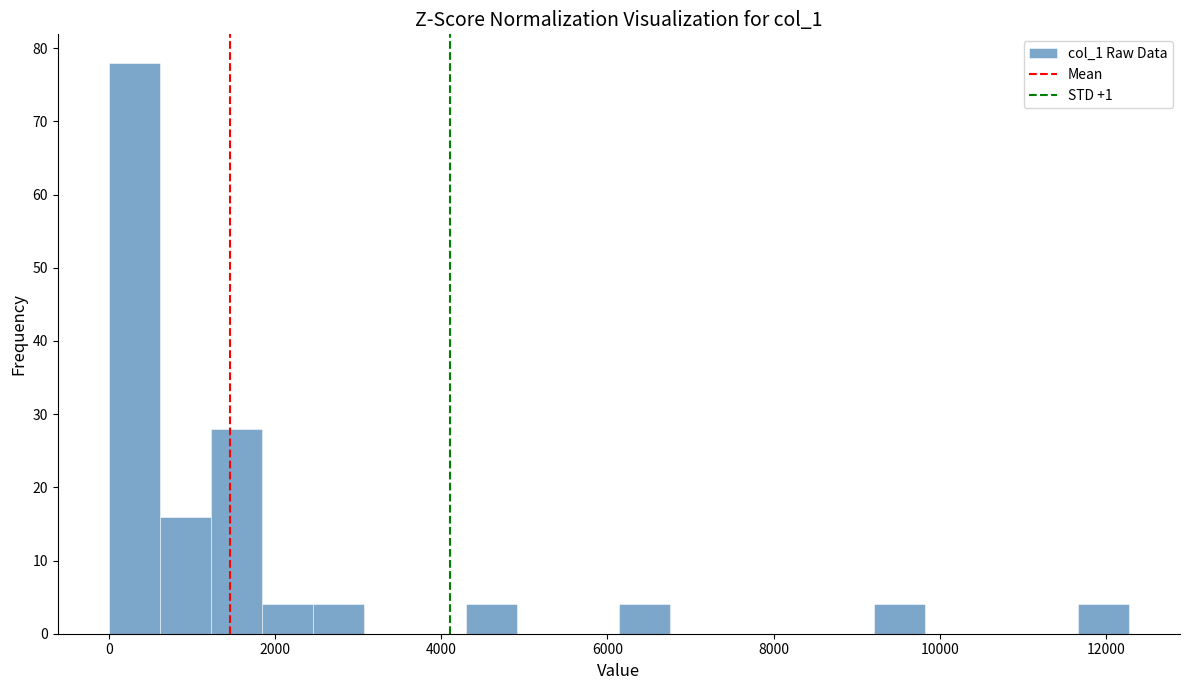

Around what value on the x-axis is the tallest bar? Give the approximate position of its centre, as read against the axis.

400